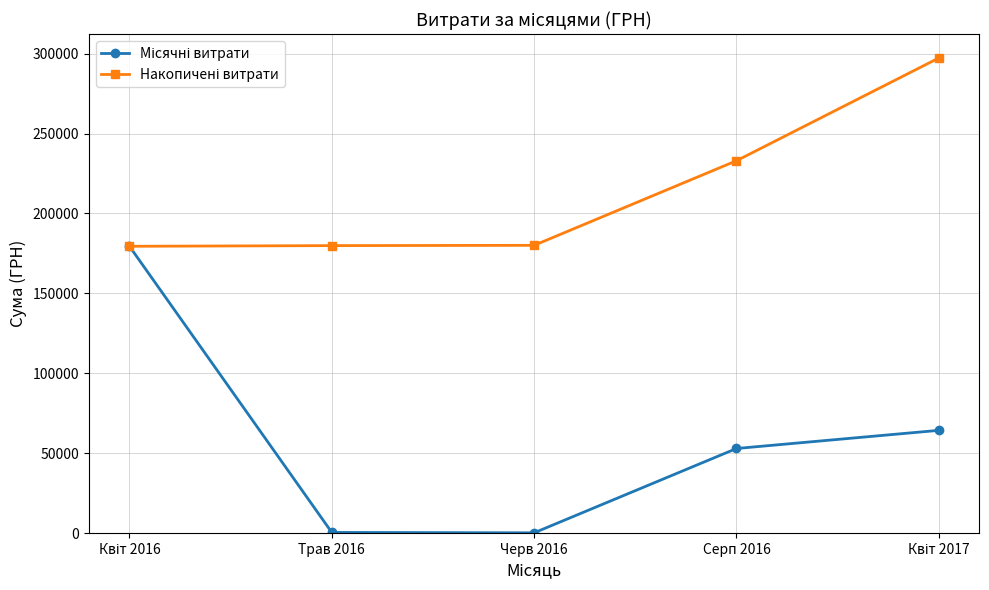

What is the maximum value shown in the chart?

297294.2